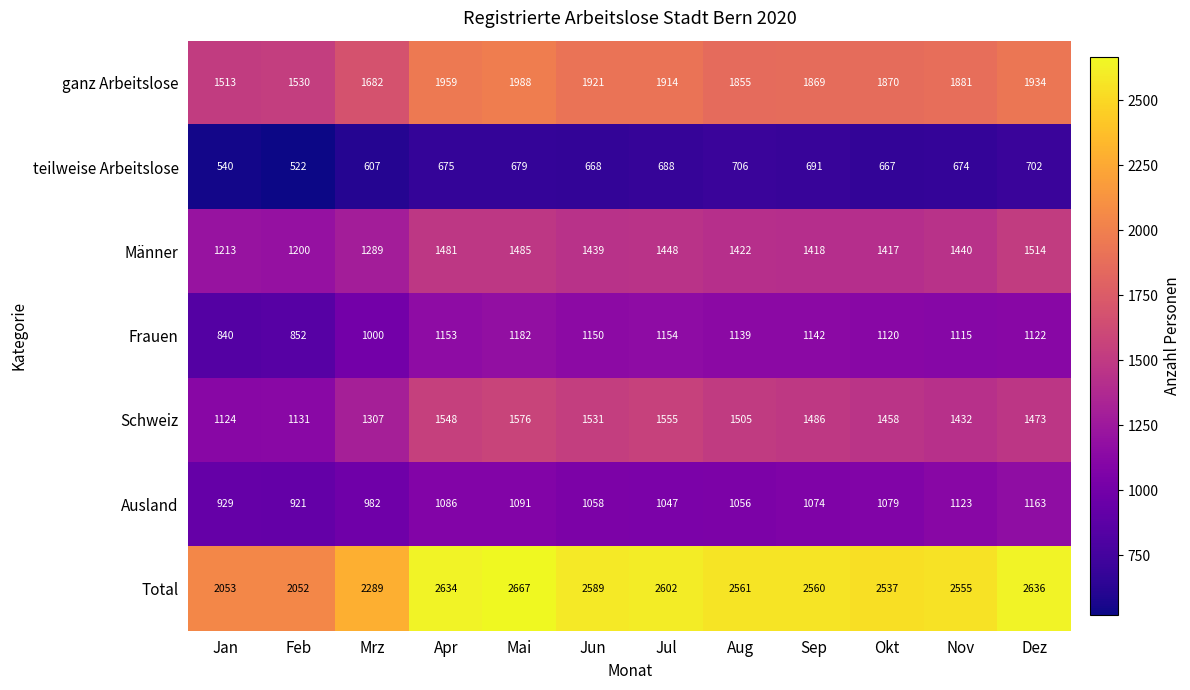

List the series in order of their peak value, lowest first.

teilweise Arbeitslose, Ausland, Frauen, Männer, Schweiz, ganz Arbeitslose, Total